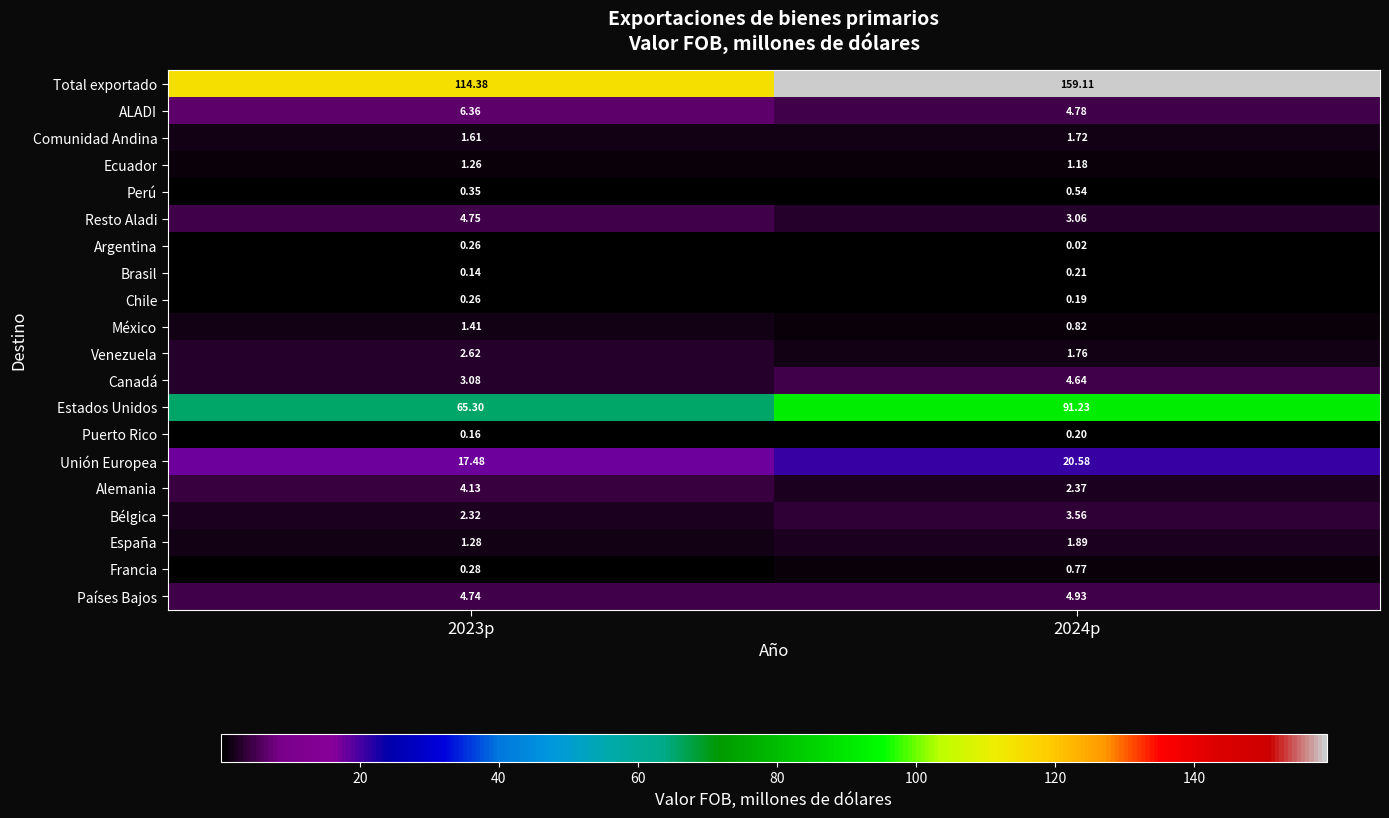

Which series changed the most between 2023p and 2024p?

Total exportado